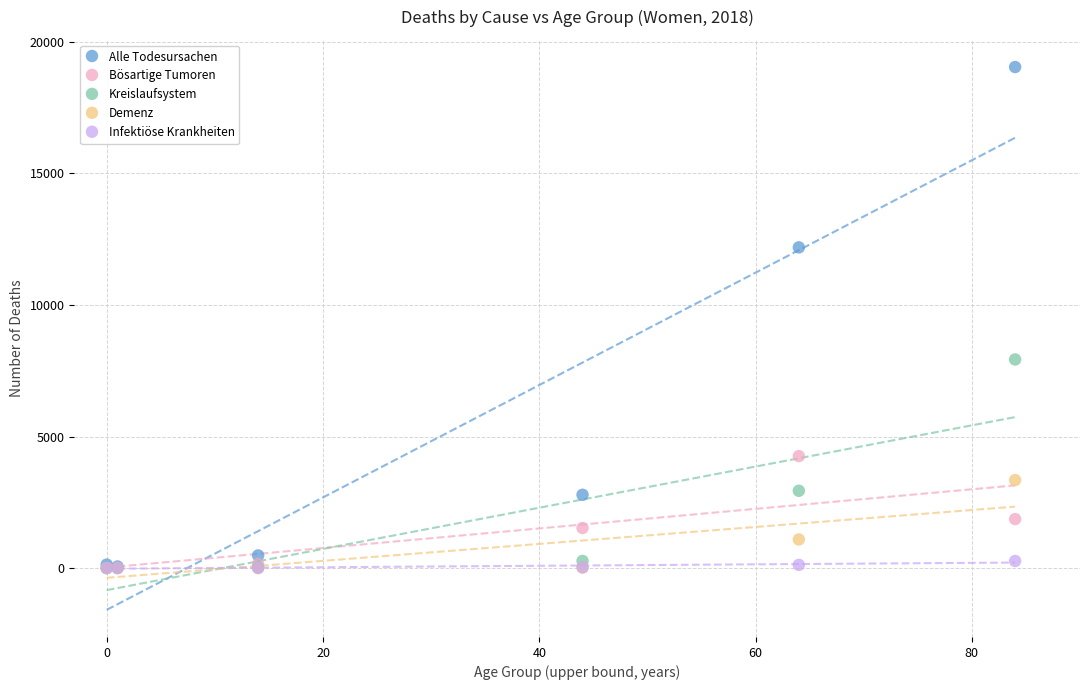

In the Kreislaufsystem series, what Y value is closest to 3965?

2938